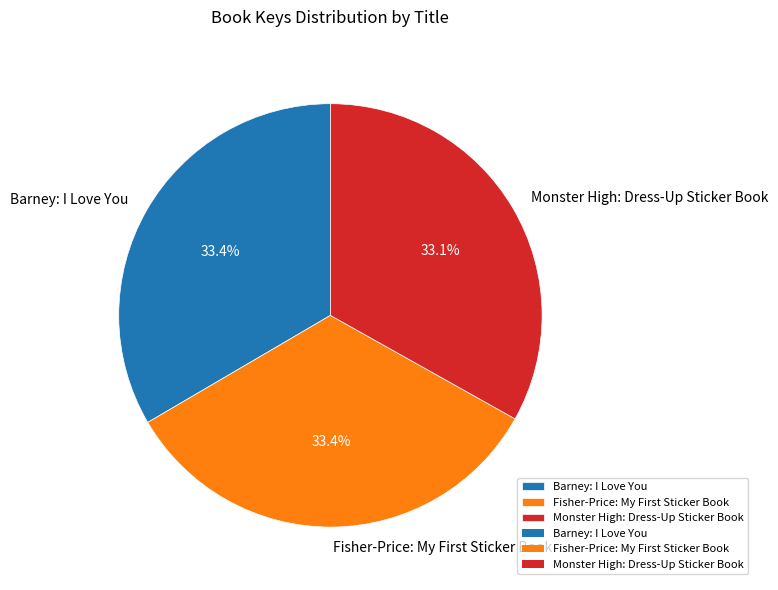

How many slices are in this pie chart?

3